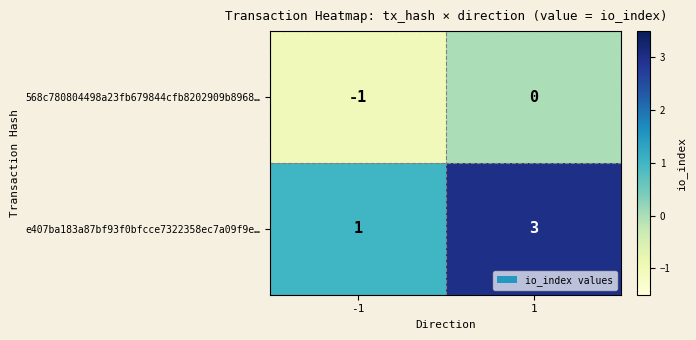

True or false: e407ba183a87bf93f0bfcce7322358ec7a09f9e… has a value of 1 at -1.

True